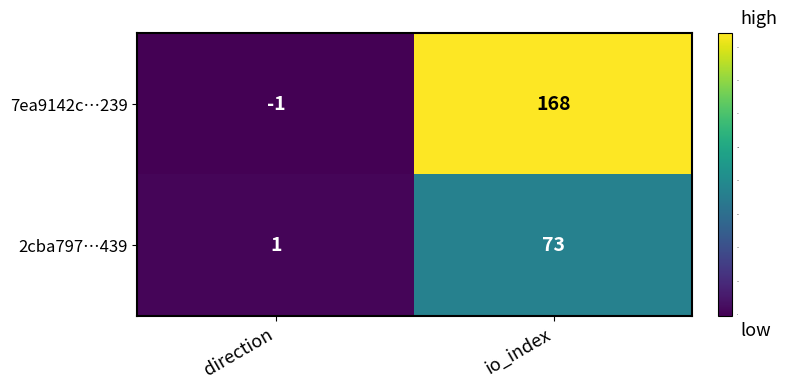

At io_index, list the series in order from smallest to largest.

2cba797…439, 7ea9142c…239